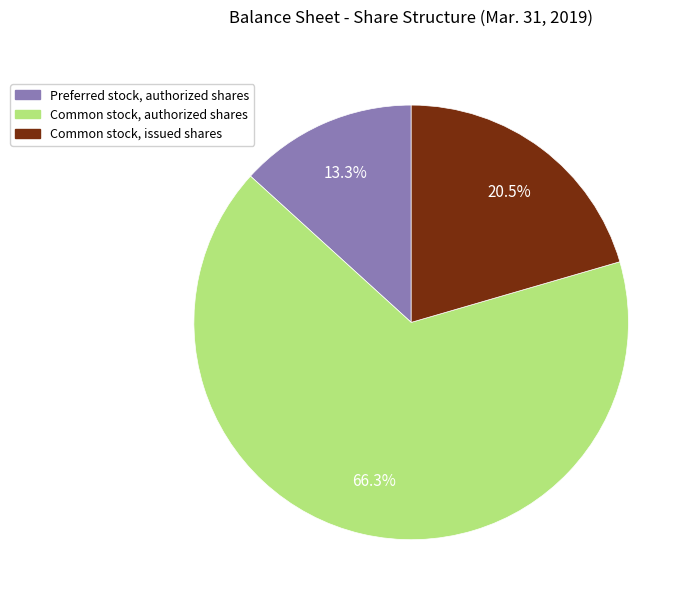

Combined, do Preferred stock, authorized shares and Common stock, issued shares account for over 50%?

No